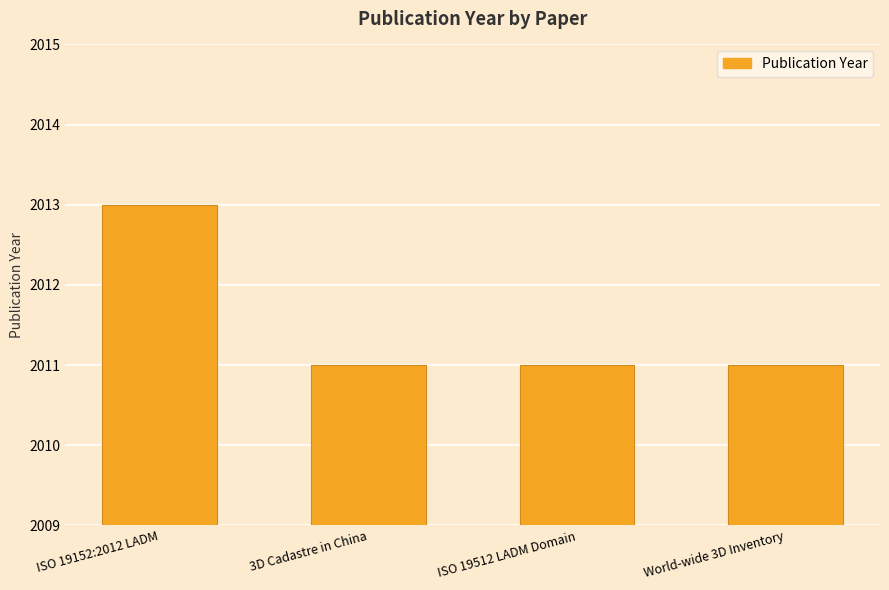

What is the label of the 4th bar from the left?

World-wide 3D Inventory